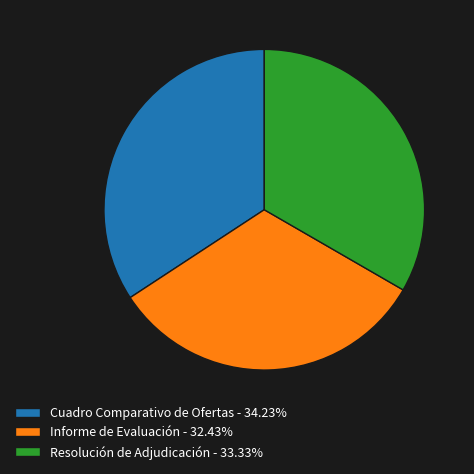

Does Cuadro Comparativo de Ofertas - 34.23% account for over 50% of the chart?

No